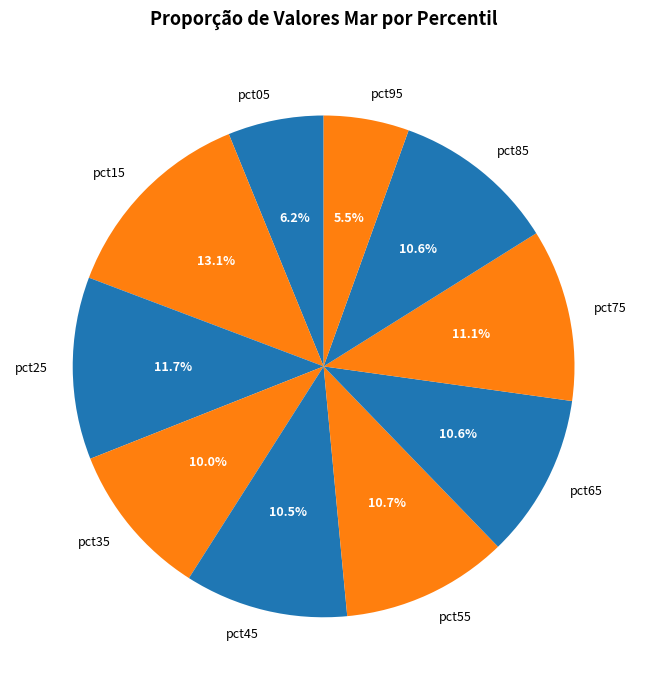

Which slice is the smallest?

pct95